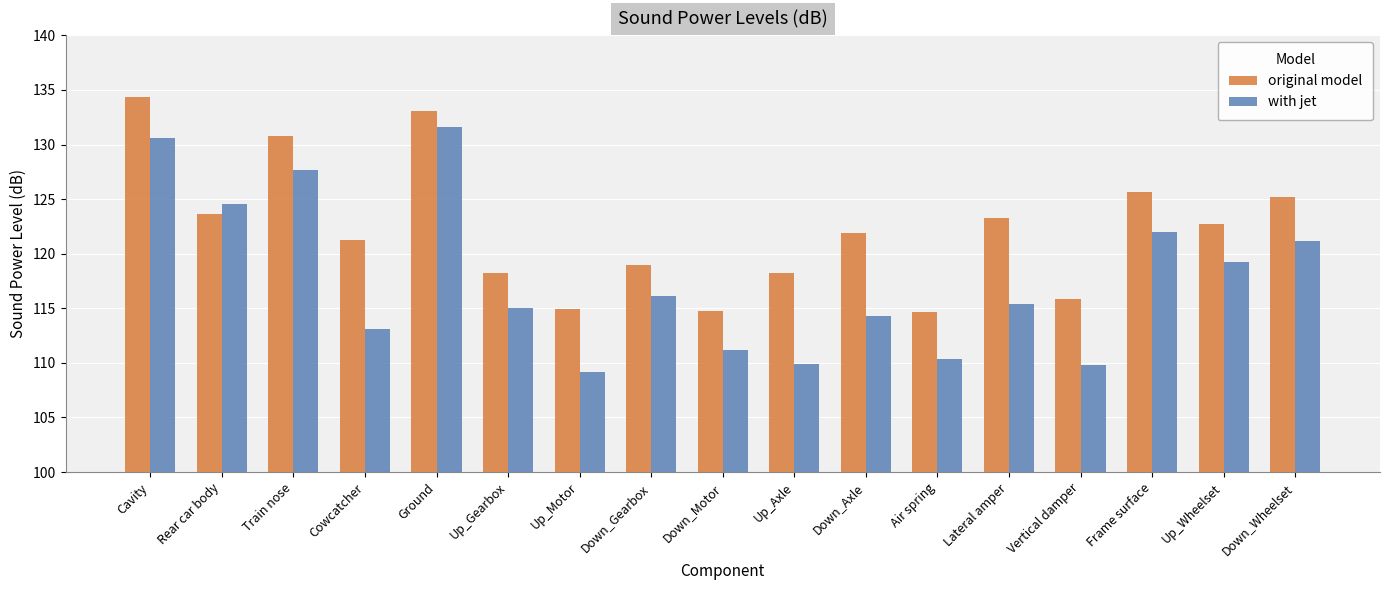

Count the number of data series in this chart.

2